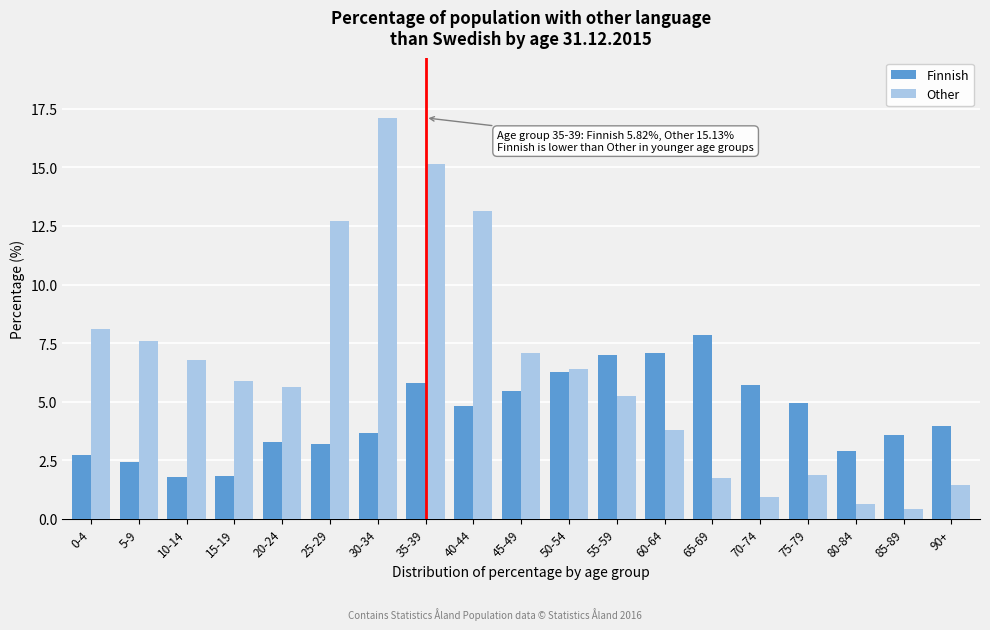

List the series in order of their peak value, lowest first.

Finnish, Other